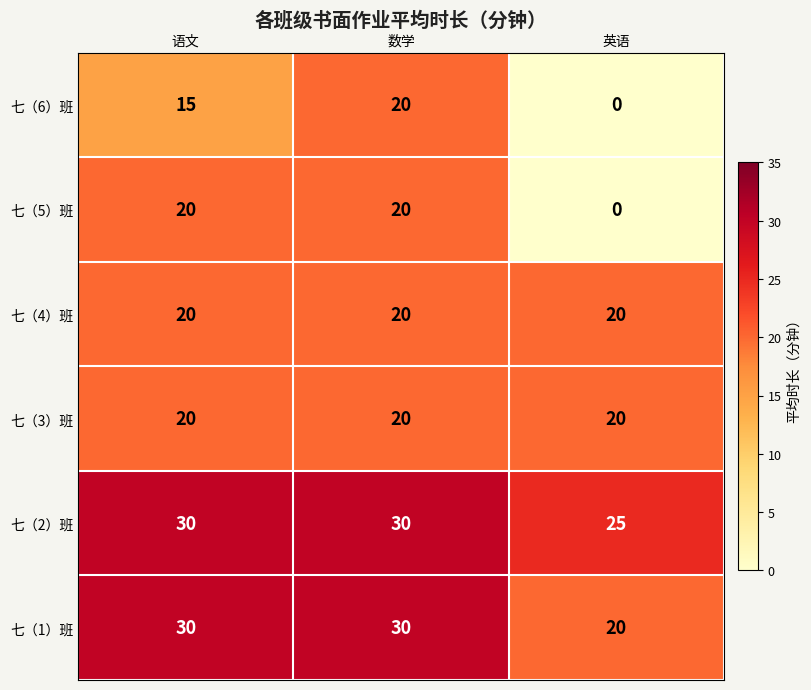

What is the total value across all series at 数学?

140